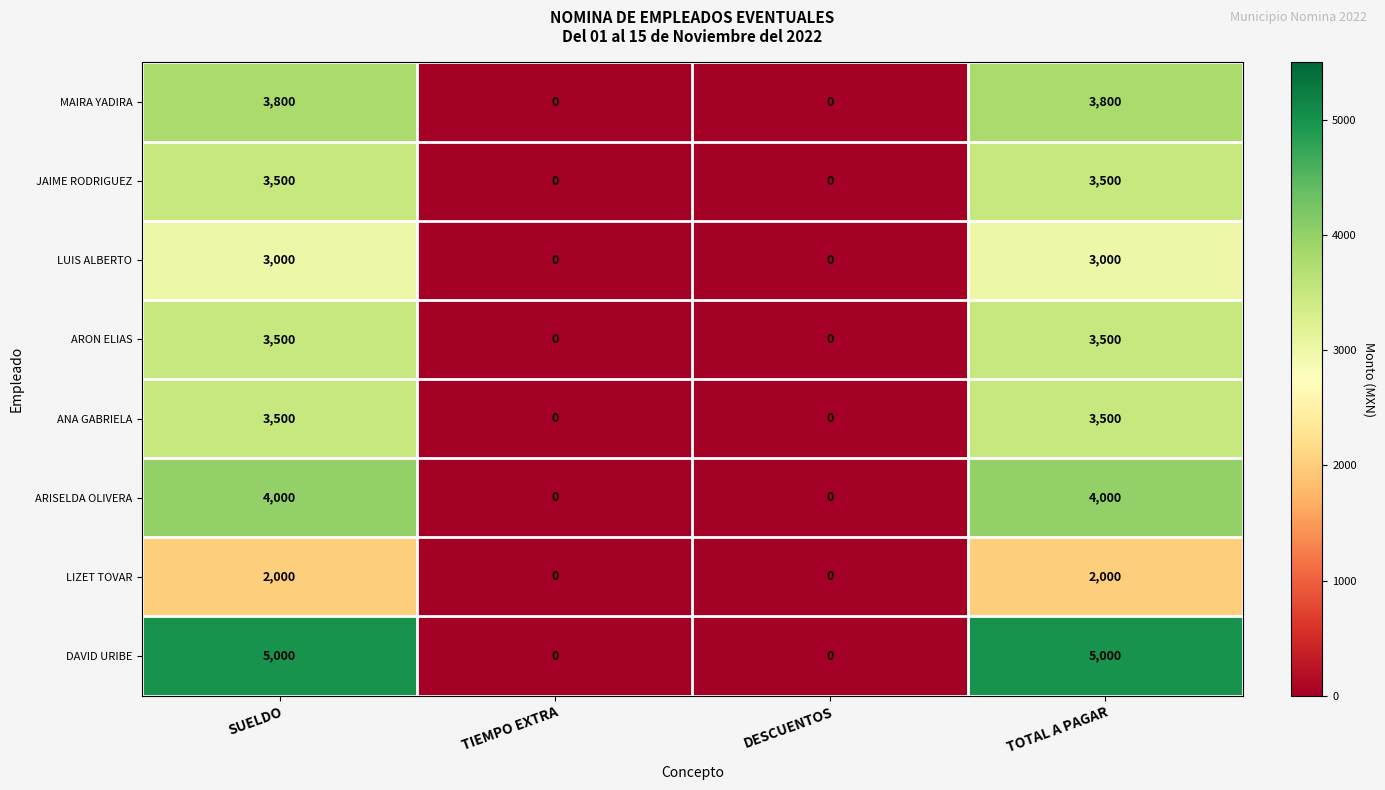

Which series has the widest spread of values?

DAVID URIBE